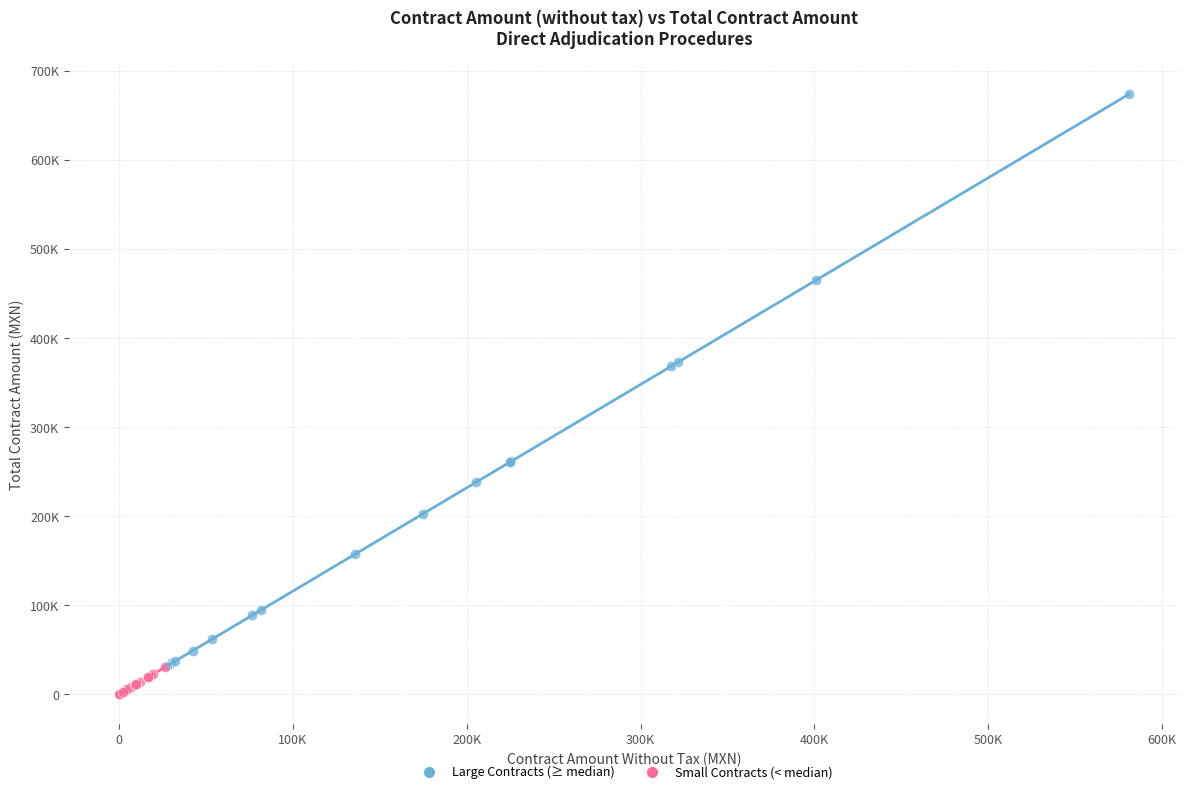

What are all the series names shown in the legend?

Large Contracts (≥ median), Small Contracts (< median)